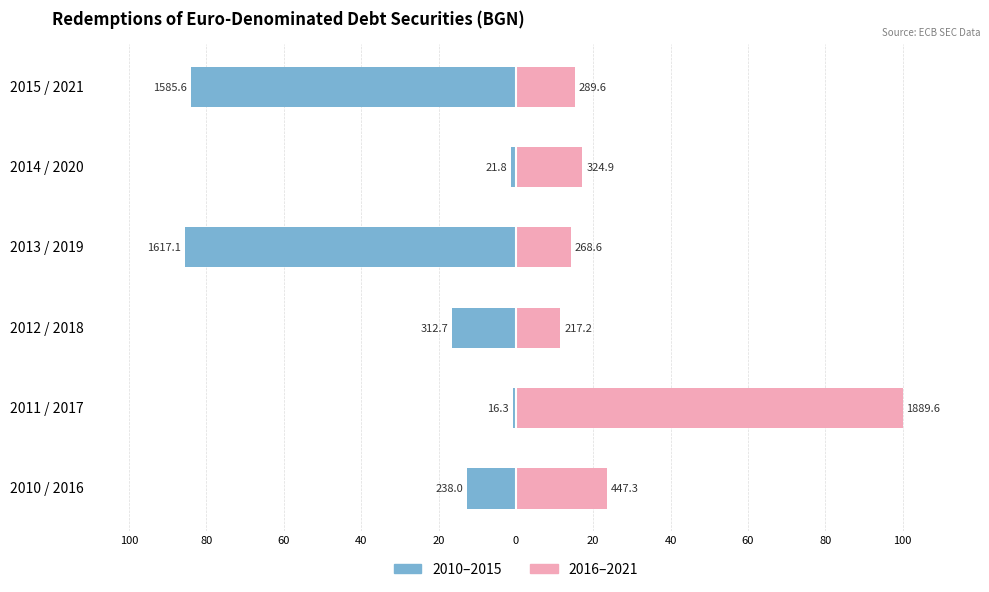

How many groups of bars are there?

6